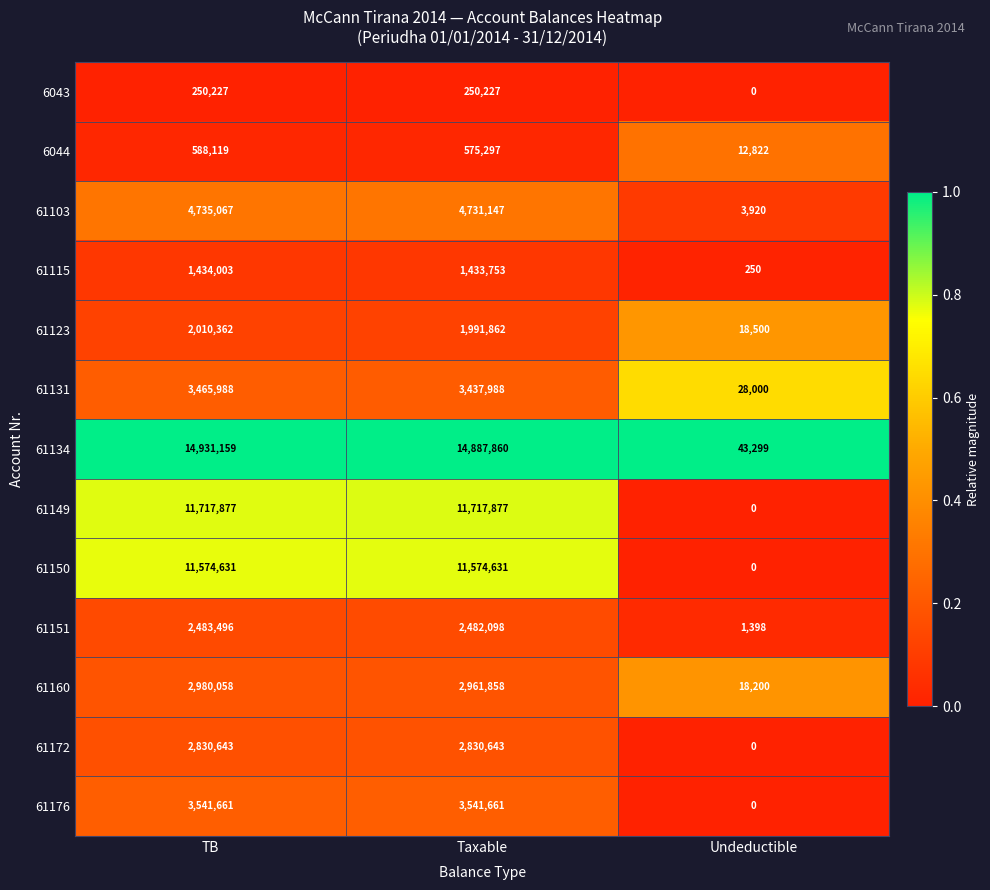

What is the greatest value displayed?

14931159